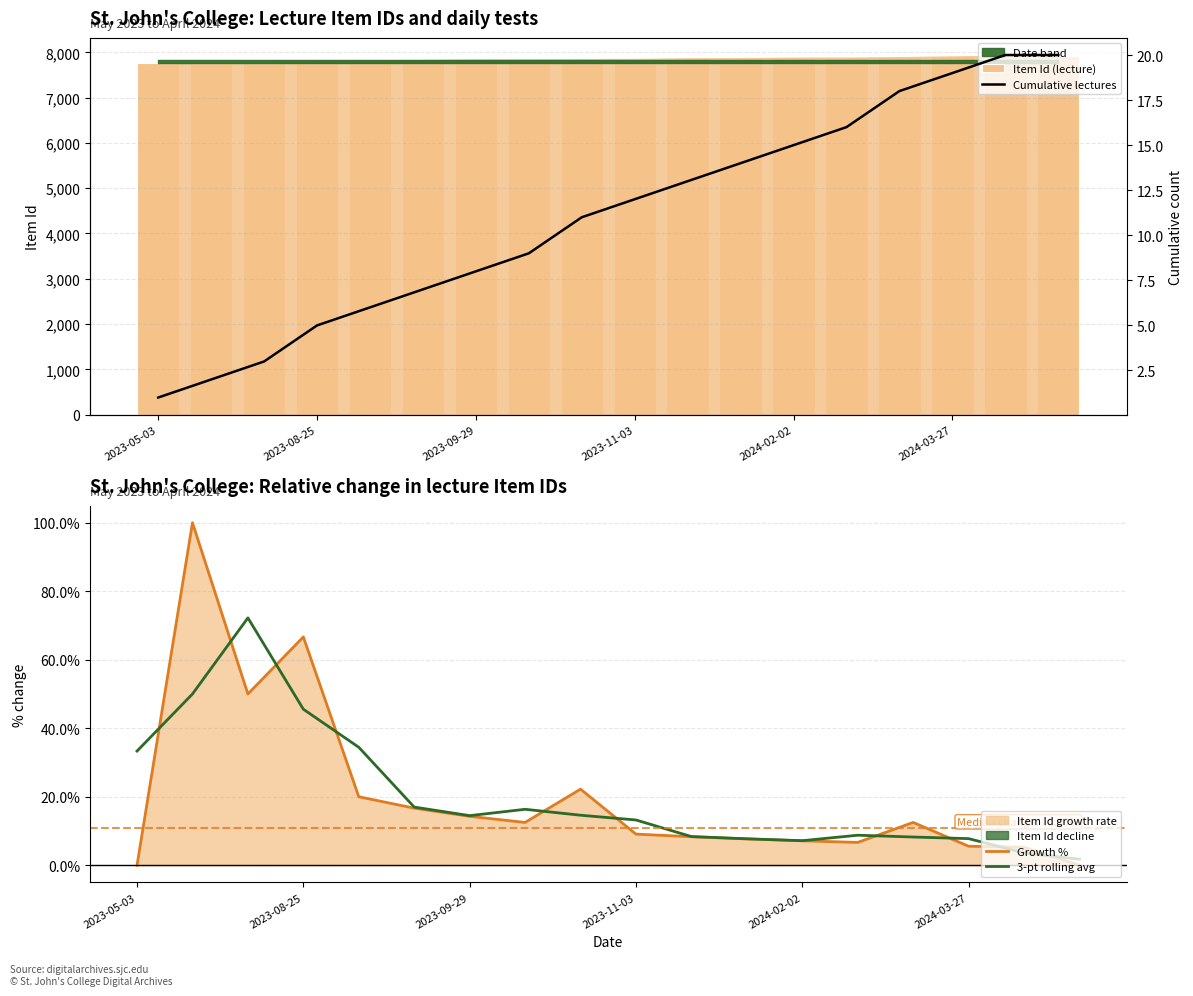

Which category has the lowest value in the Cumulative lectures series?

2023-05-03